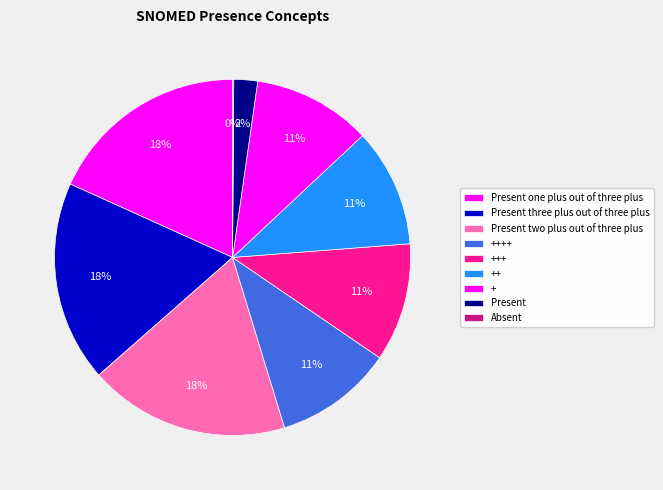

The Present one plus out of three plus slice represents 18% of the pie. True or false?

True